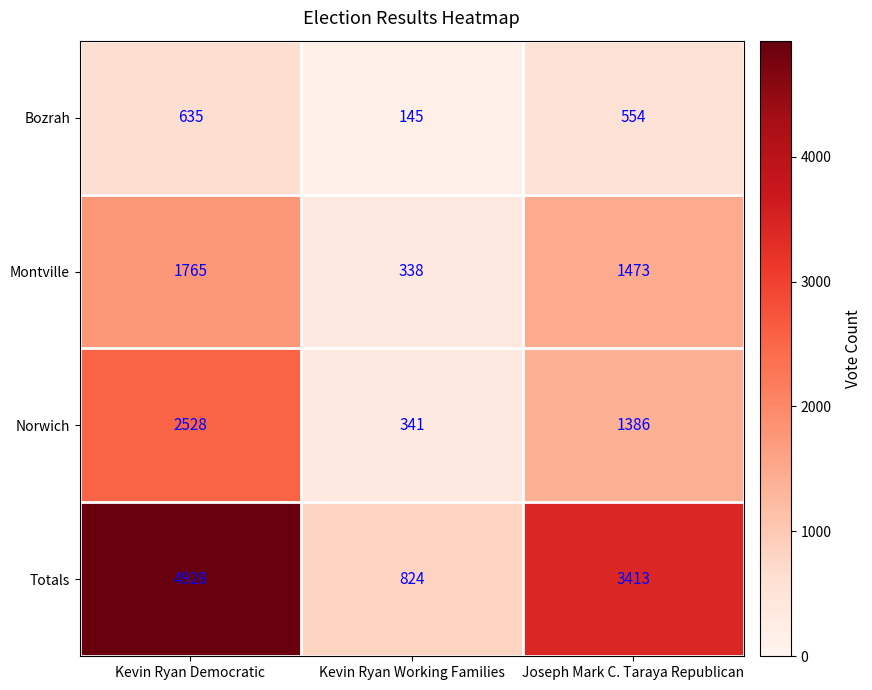

Count the Bozrah values in the range 145 to 635.

3